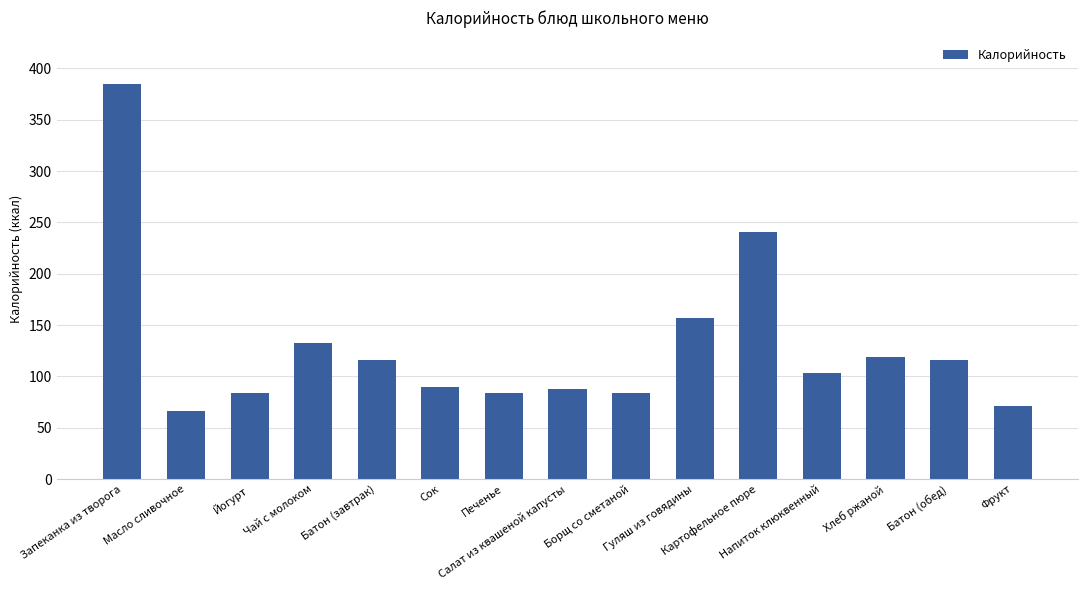

Reading left to right, transcribe all the data shown in this chart.

Запеканка из творога=385	Масло сливочное=66	Йогурт=84	Чай с молоком=133	Батон (завтрак)=116	Сок=90	Печенье=84	Салат из квашеной капусты=88	Борщ со сметаной=84	Гуляш из говядины=157	Картофельное пюре=241	Напиток клюквенный=103	Хлеб ржаной=119	Батон (обед)=116	Фрукт=71